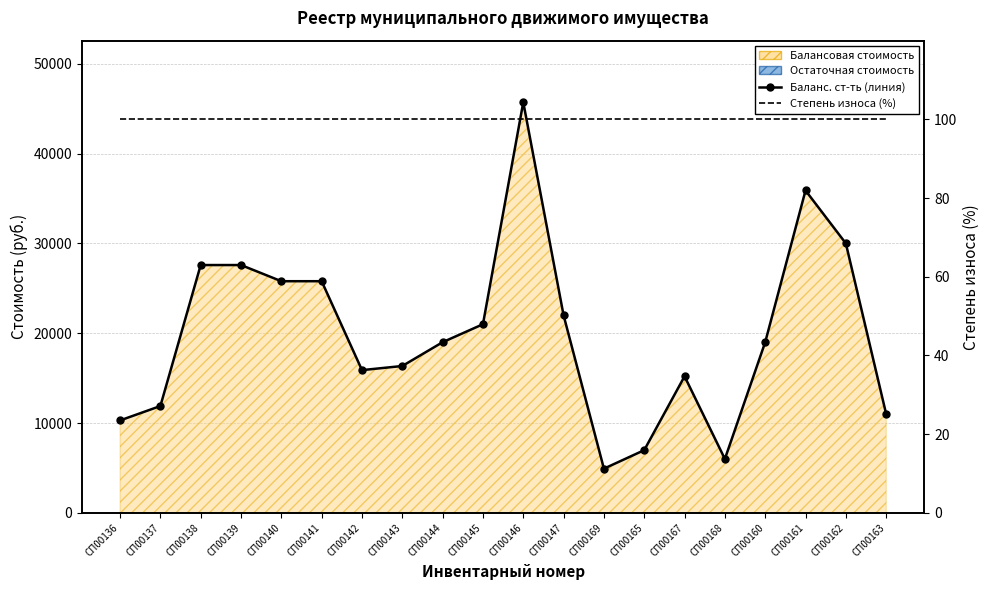

Which series has the largest range (max minus min)?

Балансовая стоимость (линия)